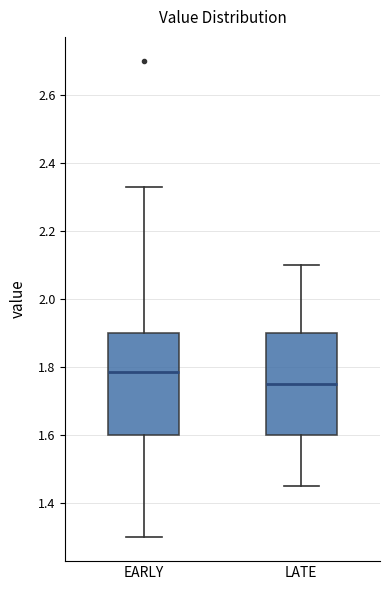

Reading left to right, read every box against the y-axis: the position of its median line, the range the box covers, and the ends of its whiskers. The values are not printed on the chart, so give them approximately, as read against the axis.

EARLY: median 1.78, box 1.60 to 1.90, whiskers 1.30 to 2.34
LATE: median 1.76, box 1.60 to 1.90, whiskers 1.46 to 2.10